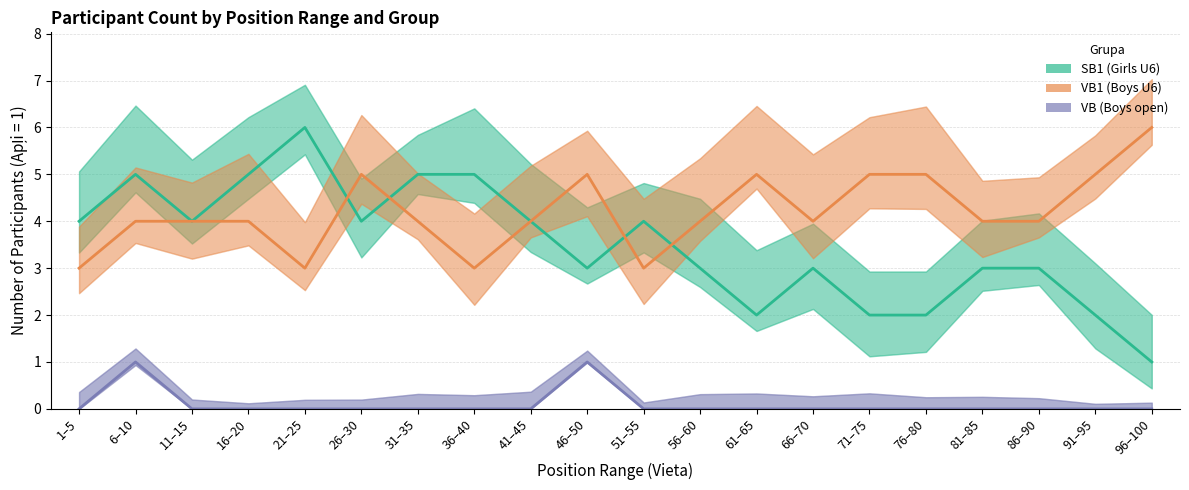

What is the label of the 12th point from the left?

56–60